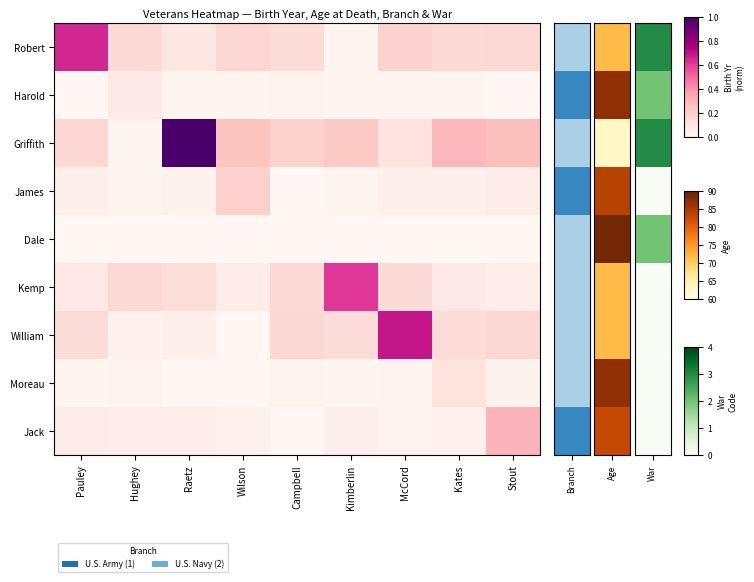

What is the maximum value shown in the chart?

1.0